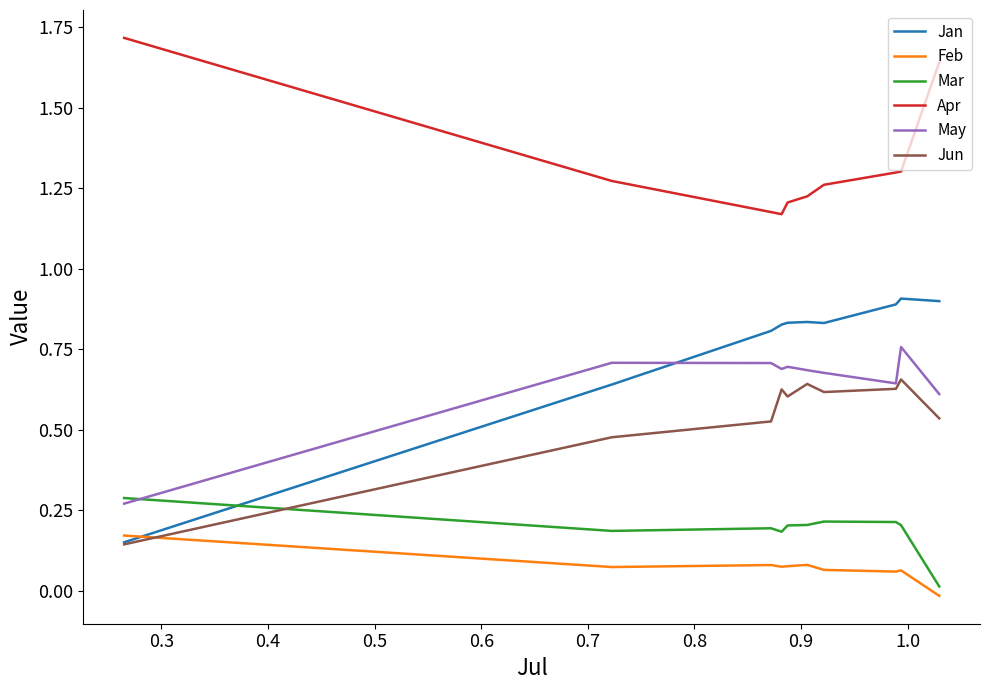

Which series has the largest total across all categories?

Apr